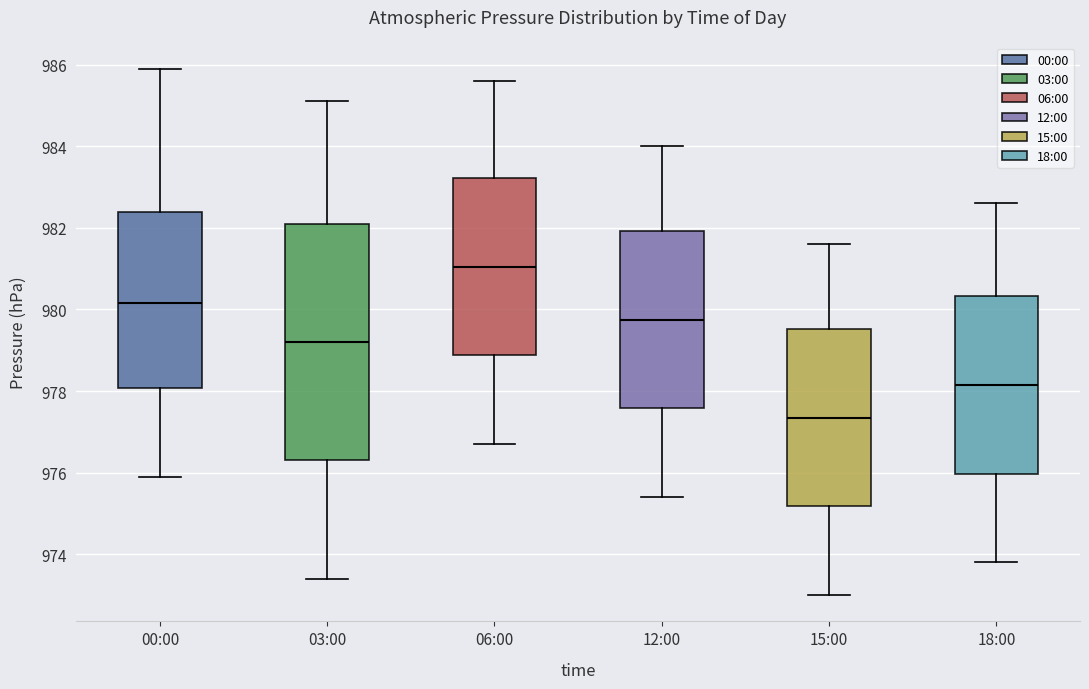

Comparing the boxes themselves (not the whiskers), which one is the tallest?

03:00